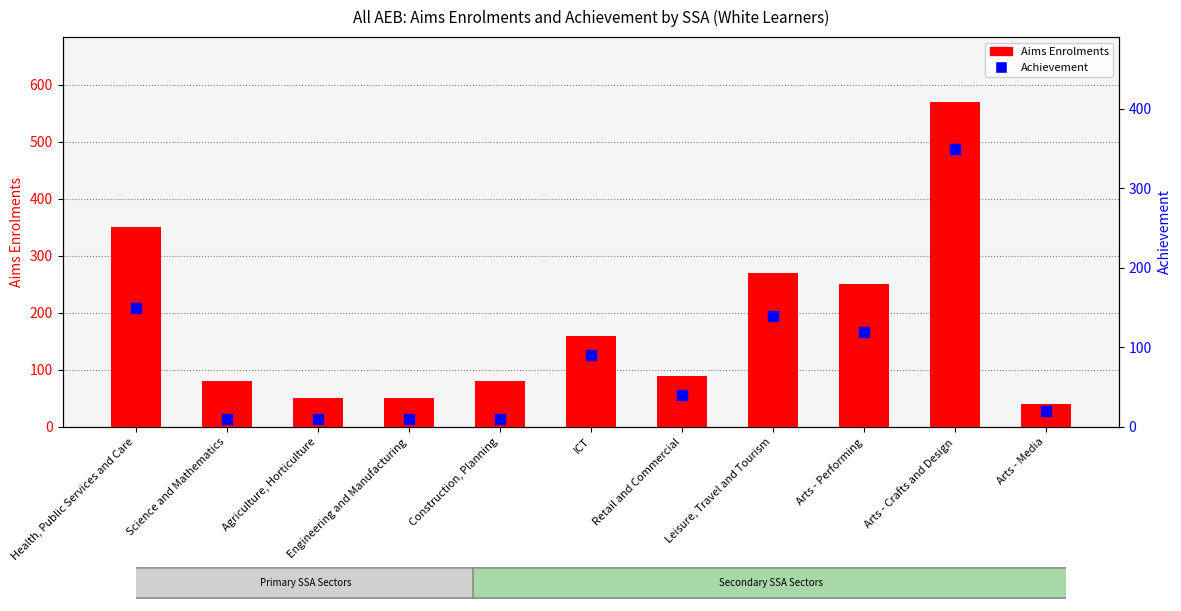

Which series has the largest total across all categories?

Aims Enrolments